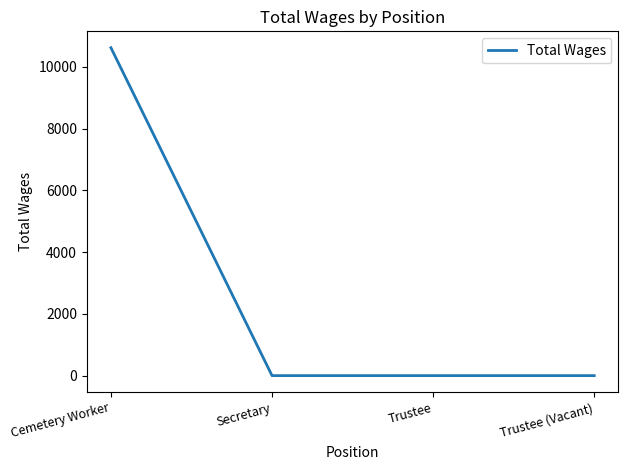

What is the maximum value shown in the chart?

10620